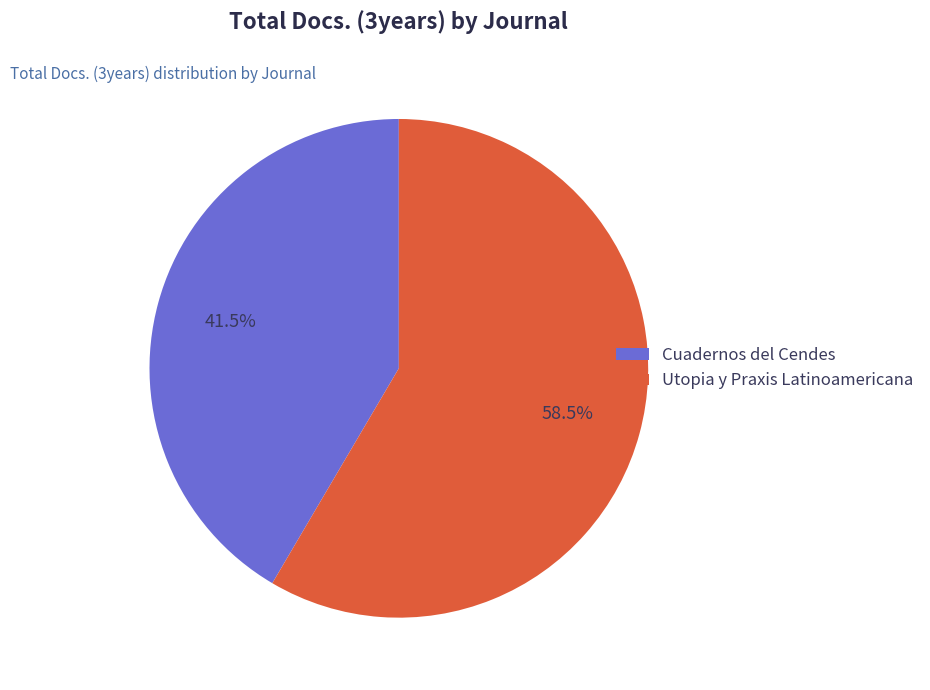

To the nearest percent, what is the average slice percentage?

50%